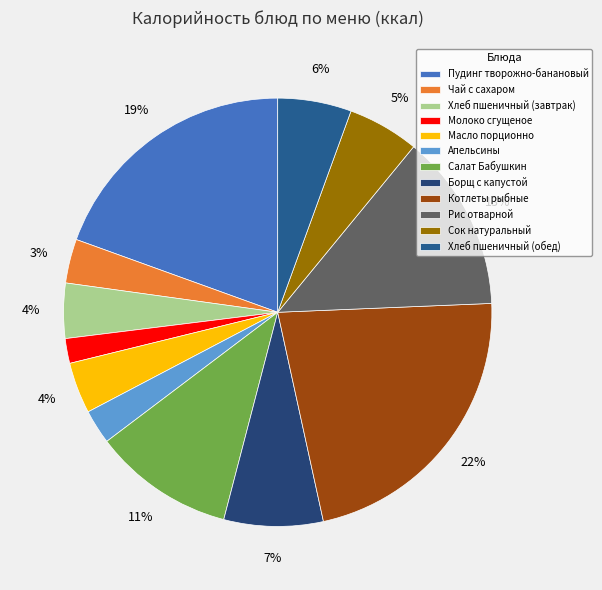

To the nearest percent, what is the average slice percentage?

8%